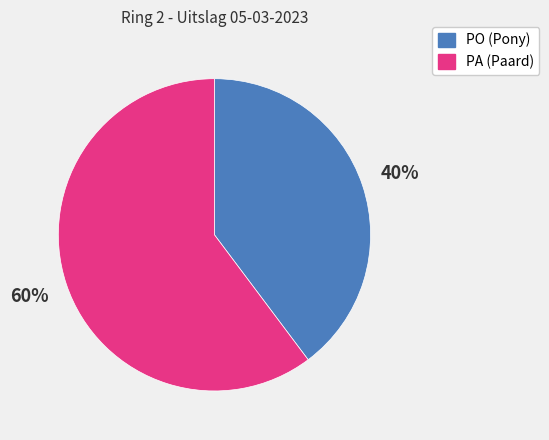

What is the majority slice?

PA (Paard)